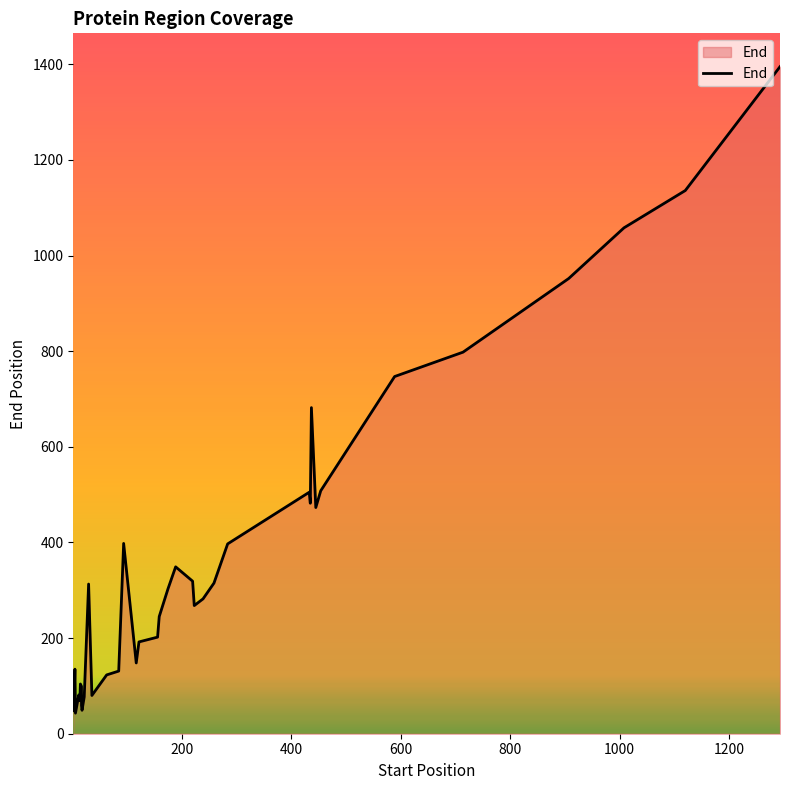

What is the average value?

350